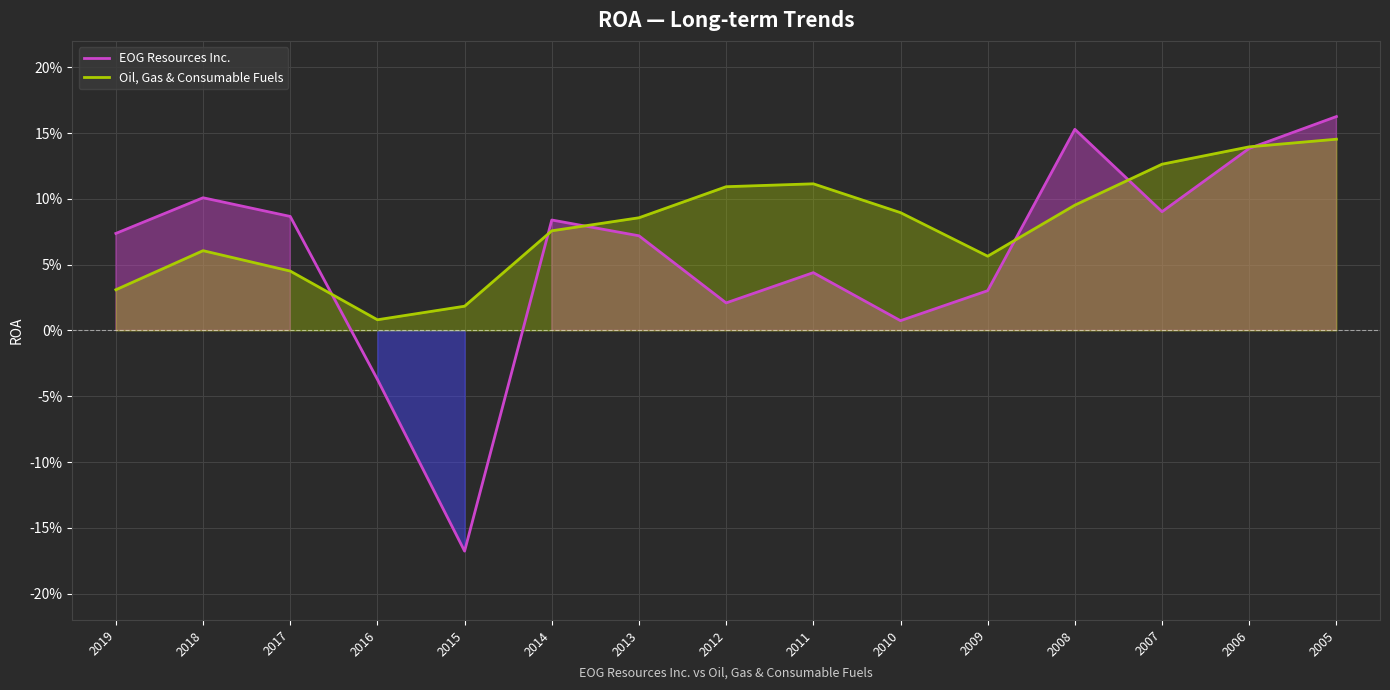

In EOG Resources Inc., how many points are lower than both neighbors (excluding endpoints)?

4